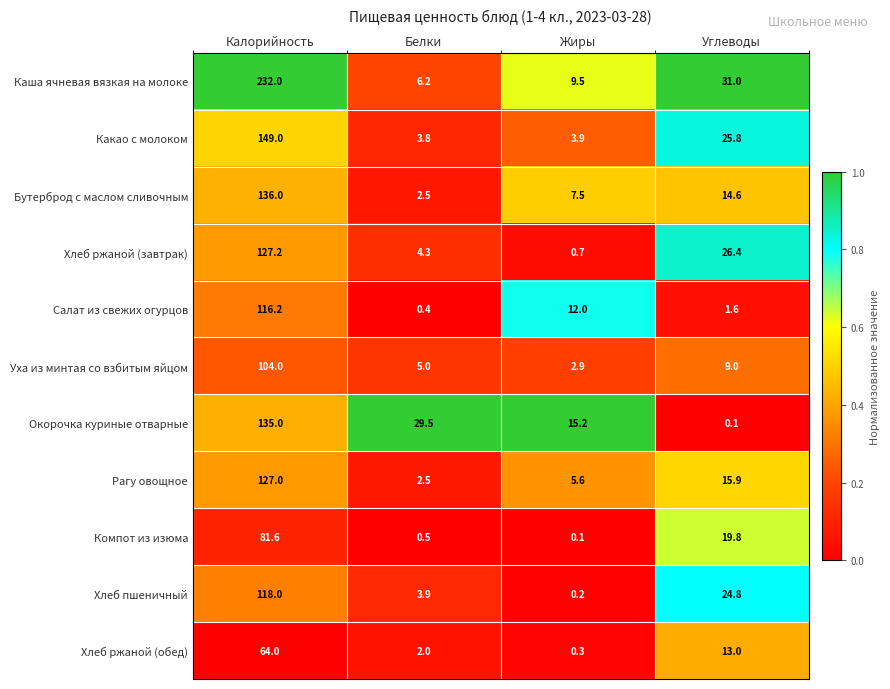

Which series has the largest total across all categories?

Каша ячневая вязкая на молоке